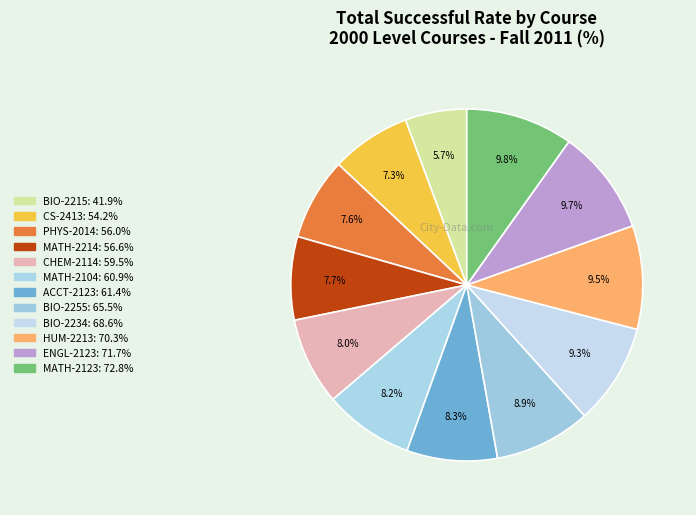

Is there any slice that represents more than half of the pie?

No